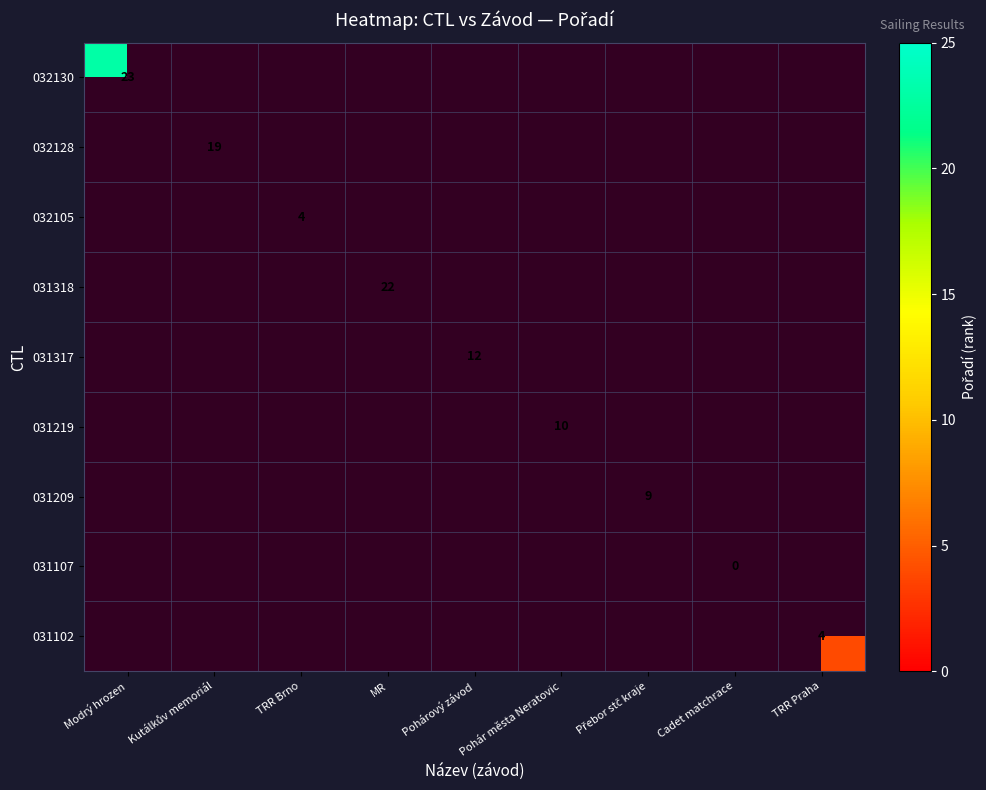

What is the maximum value shown in the chart?

23.0